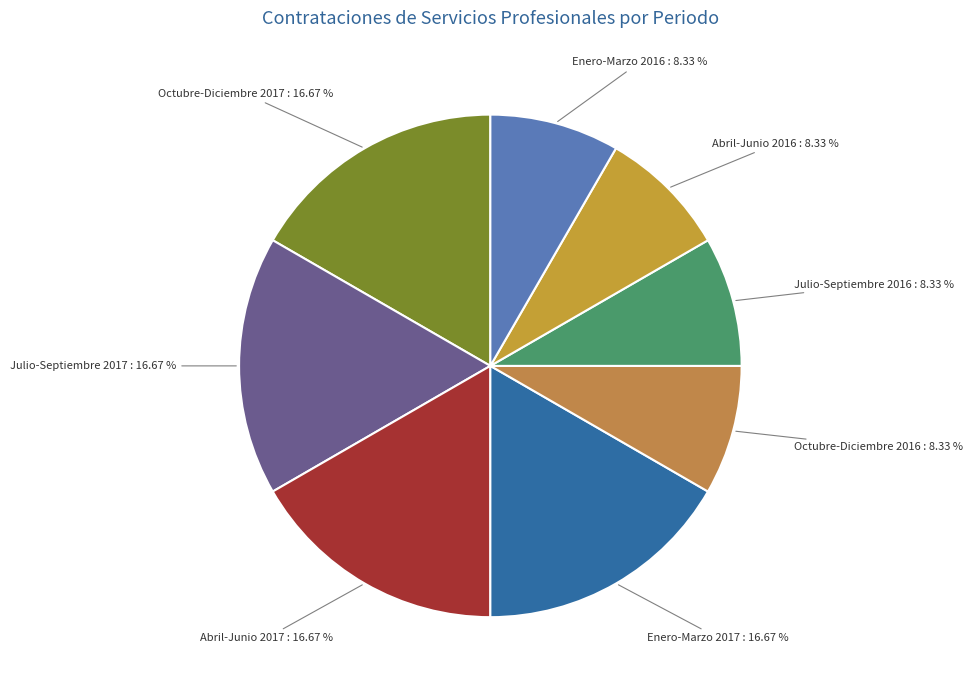

True or false: Abril-Junio 2016 accounts for 18% of the total.

False